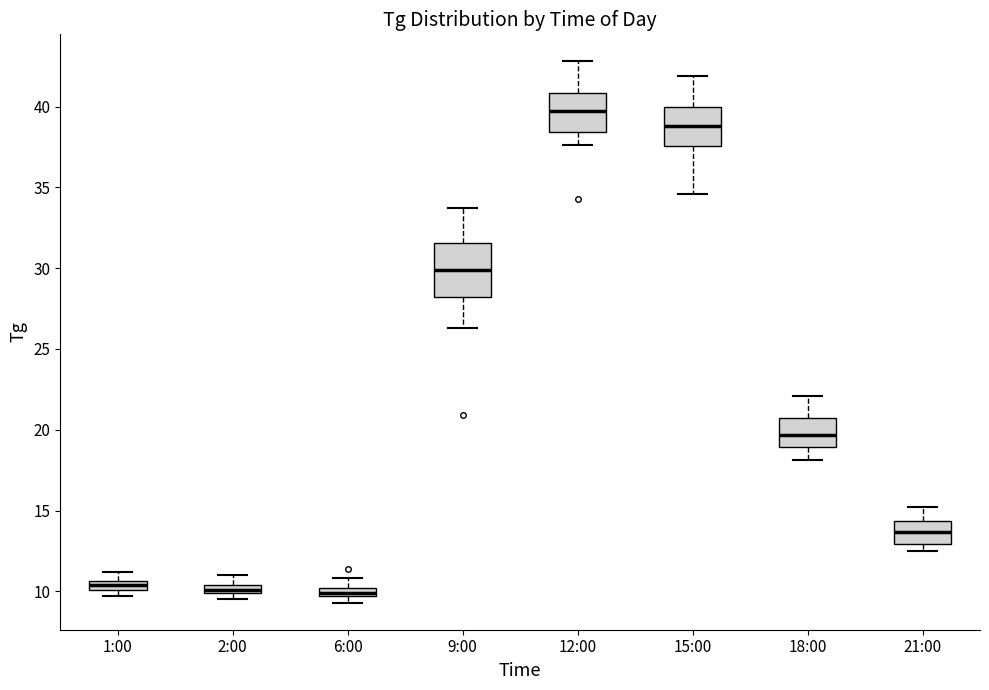

Where does the upper whisker of the box for 6:00 end on the y-axis? The values are not printed on the chart, so give them approximately, as read against the axis.

11.0